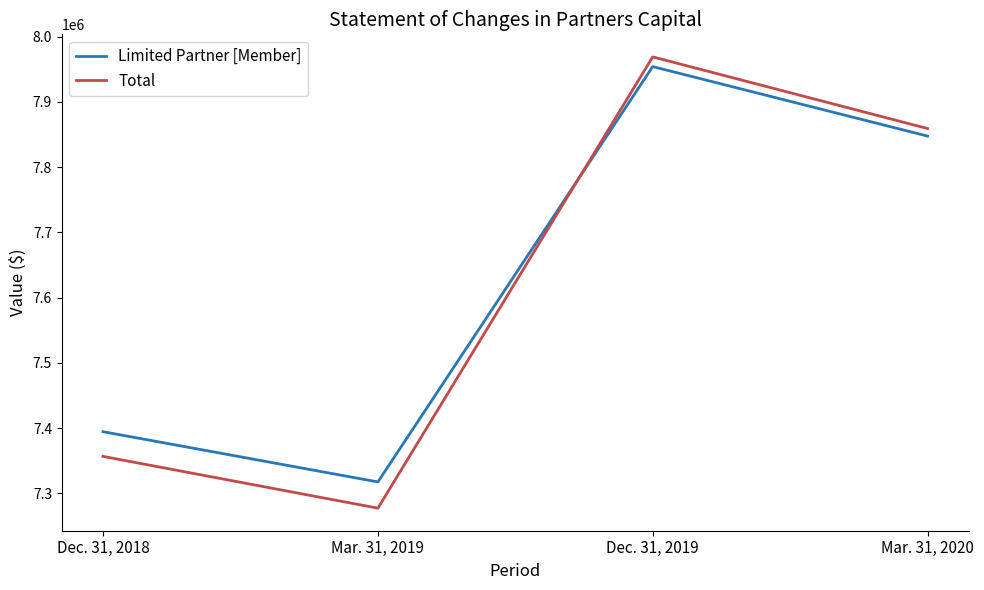

At which label does Limited Partner [Member] reach its minimum?

Mar. 31, 2019